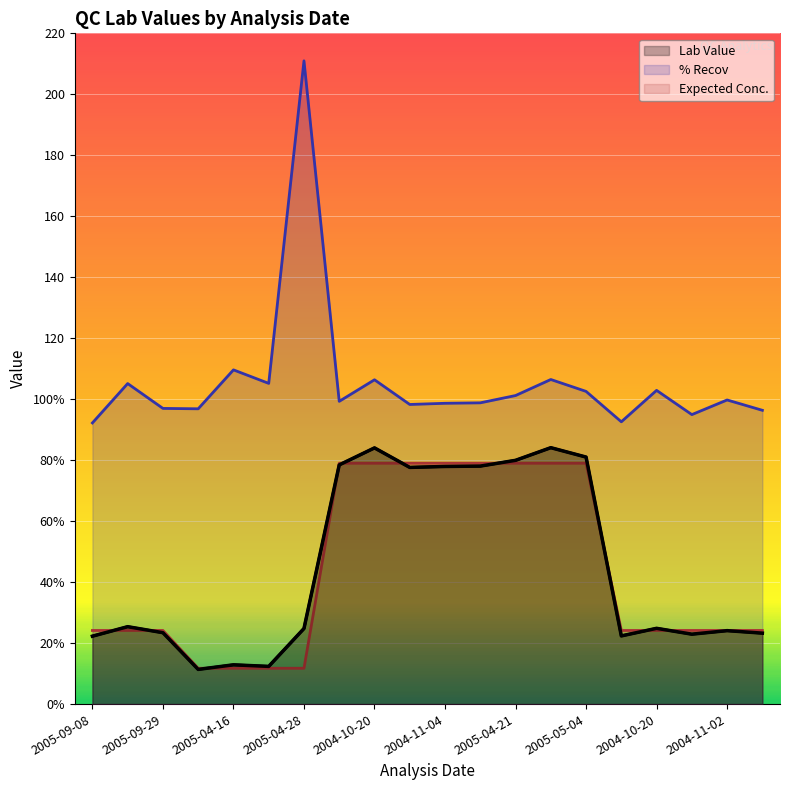

What is the label of the 20th point from the left?

2005-04-13